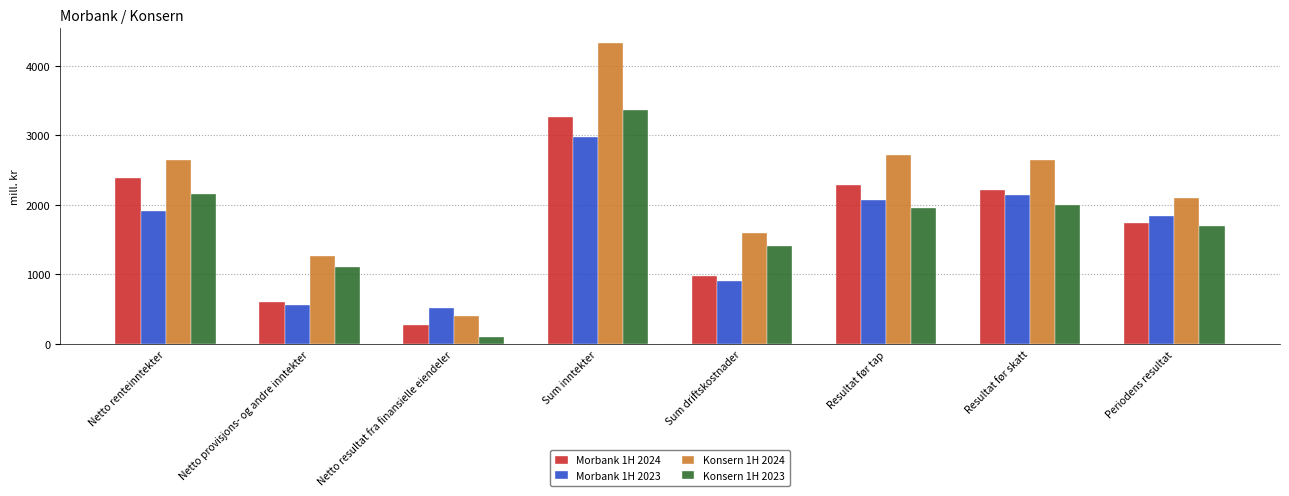

The Morbank 1H 2024 series shows 2380 at Netto renteinntekter. True or false?

True